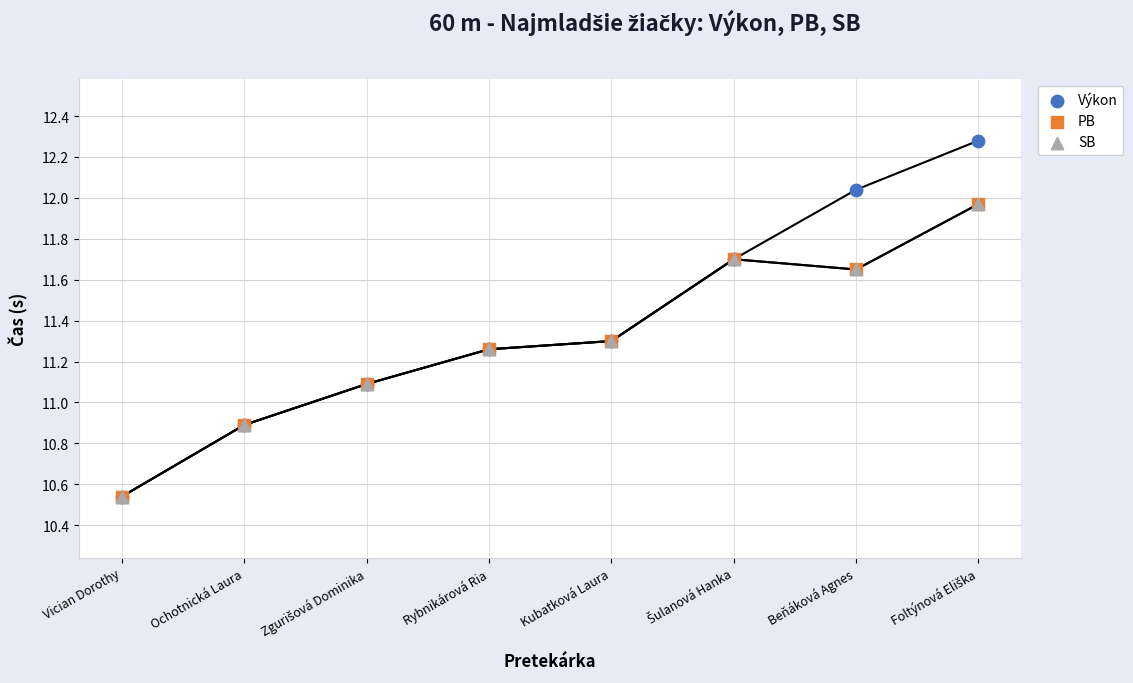

Which series has the largest Y range (max minus min)?

Výkon